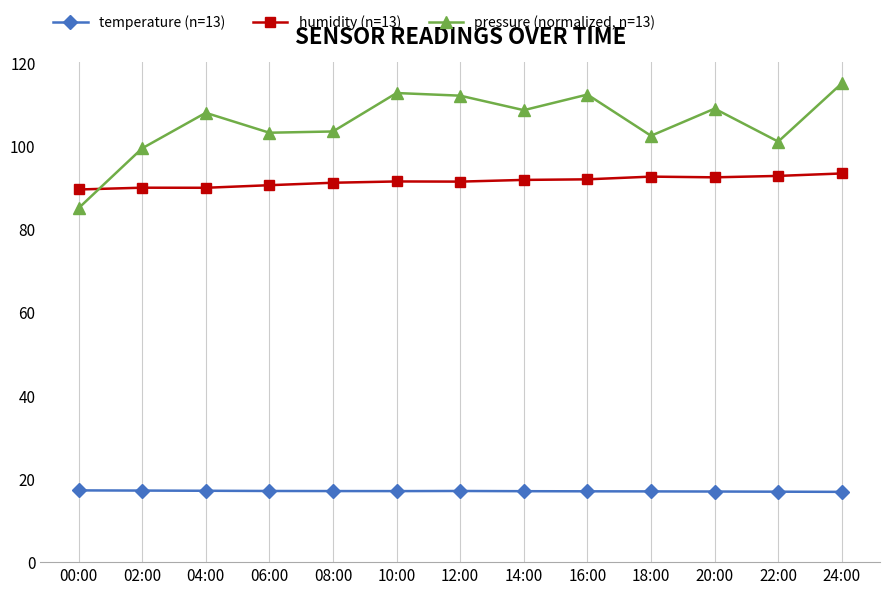

The temperature (n=13) series shows 17.1 at 04:00. True or false?

True